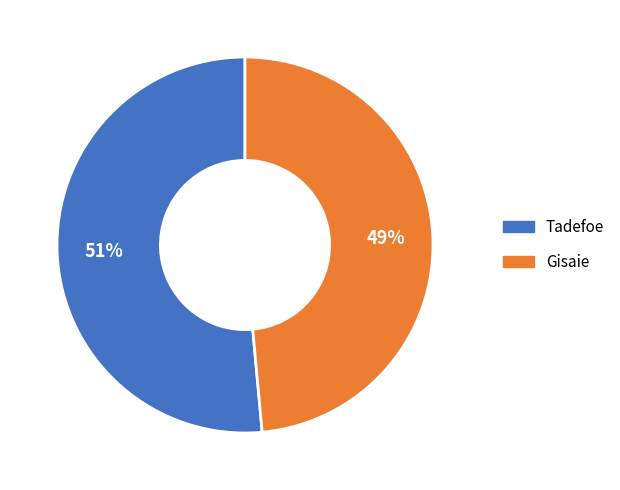

To the nearest percent, what is the combined percentage of Tadefoe and Gisaie?

100%